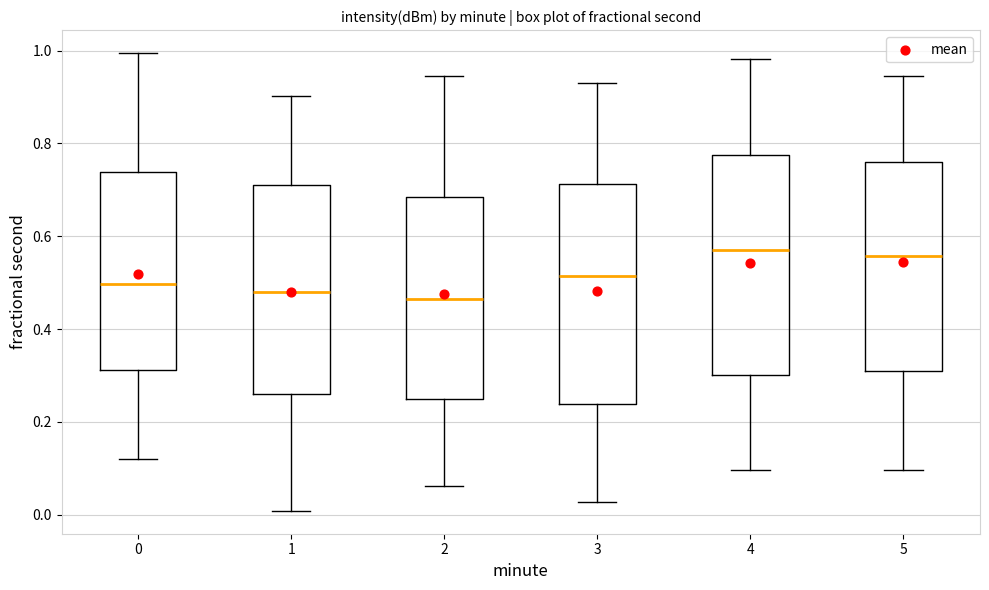

Reading left to right, read every box against the y-axis: the position of its median line, the range the box covers, and the ends of its whiskers. The values are not printed on the chart, so give them approximately, as read against the axis.

0: median 0.50, box 0.32 to 0.74, whiskers 0.12 to 1.00
1: median 0.48, box 0.26 to 0.70, whiskers 0.00 to 0.90
2: median 0.46, box 0.26 to 0.68, whiskers 0.06 to 0.94
3: median 0.52, box 0.24 to 0.72, whiskers 0.02 to 0.94
4: median 0.58, box 0.30 to 0.78, whiskers 0.10 to 0.98
5: median 0.56, box 0.30 to 0.76, whiskers 0.10 to 0.94